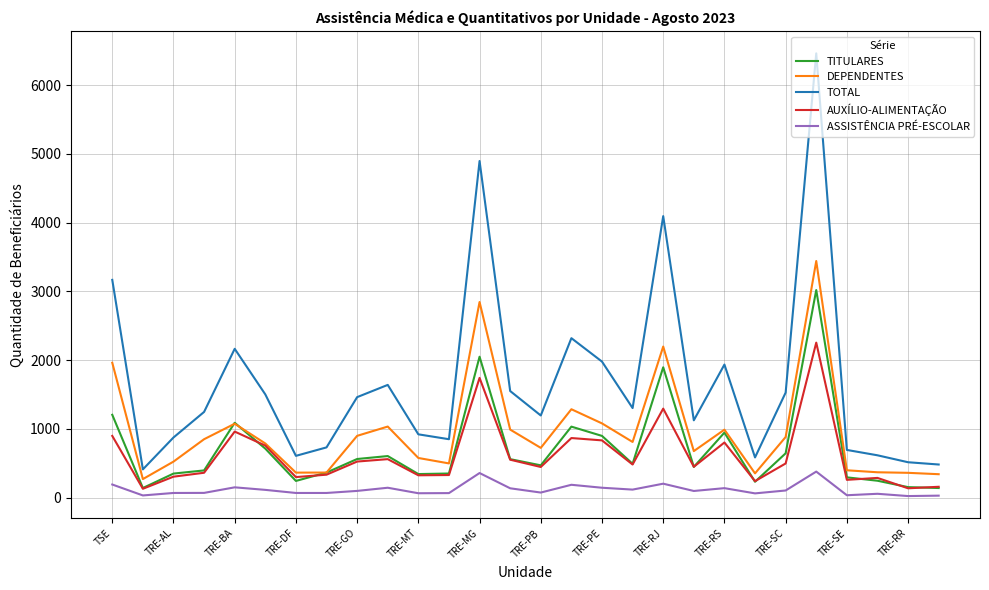

Which series has the largest total across all categories?

TOTAL